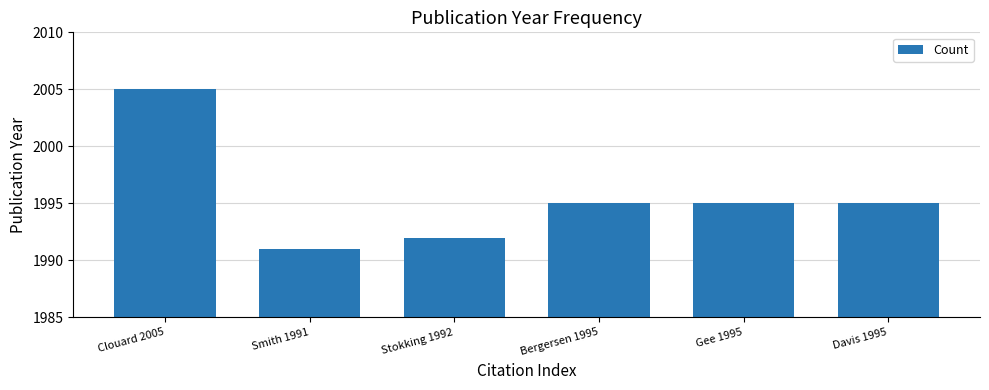

At which category does the chart reach its minimum across all series?

Smith 1991